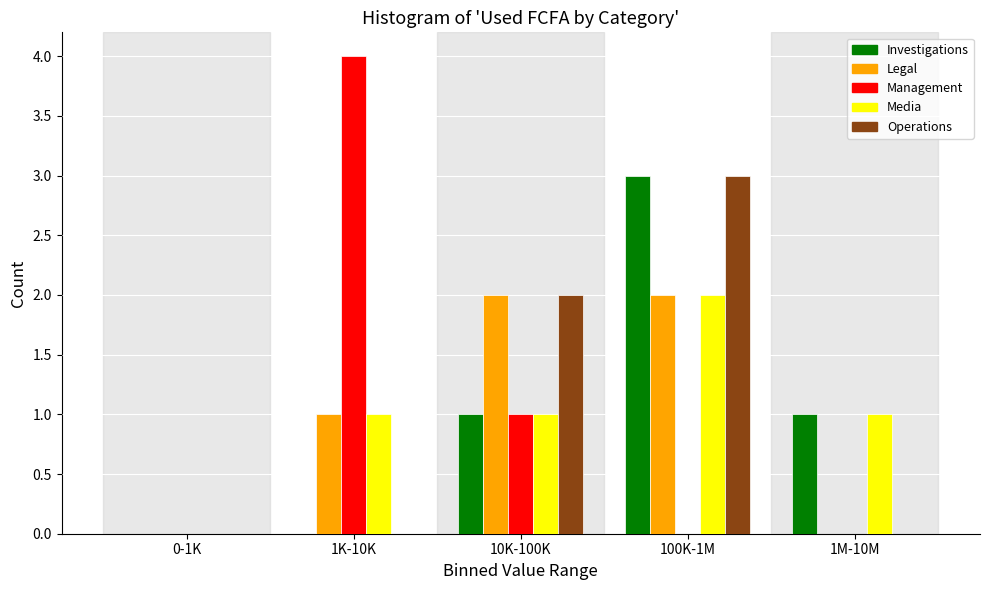

Reading right to left, extract all data points from this chart.

Investigations: 1M-10M=1	100K-1M=3	10K-100K=1	1K-10K=0	0-1K=0
Legal: 1M-10M=0	100K-1M=2	10K-100K=2	1K-10K=1	0-1K=0
Management: 1M-10M=0	100K-1M=0	10K-100K=1	1K-10K=4	0-1K=0
Media: 1M-10M=1	100K-1M=2	10K-100K=1	1K-10K=1	0-1K=0
Operations: 1M-10M=0	100K-1M=3	10K-100K=2	1K-10K=0	0-1K=0